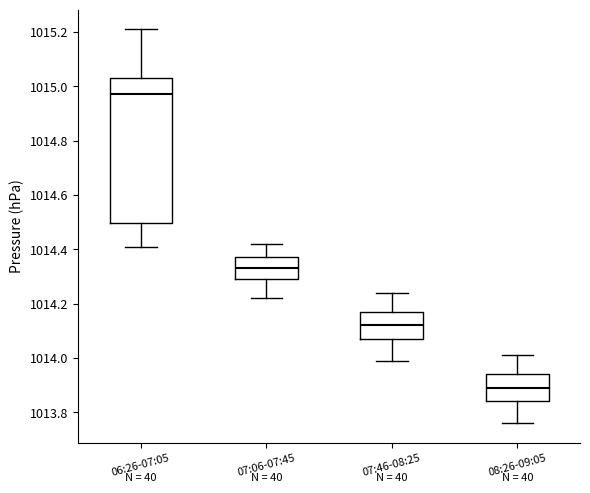

Reading left to right, read every box against the y-axis: the position of its median line, the range the box covers, and the ends of its whiskers. The values are not printed on the chart, so give them approximately, as read against the axis.

06:26-07:05: median 1014.98, box 1014.50 to 1015.04, whiskers 1014.42 to 1015.22
07:06-07:45: median 1014.34, box 1014.30 to 1014.38, whiskers 1014.22 to 1014.42
07:46-08:25: median 1014.12, box 1014.08 to 1014.18, whiskers 1014.00 to 1014.24
08:26-09:05: median 1013.90, box 1013.84 to 1013.94, whiskers 1013.76 to 1014.02